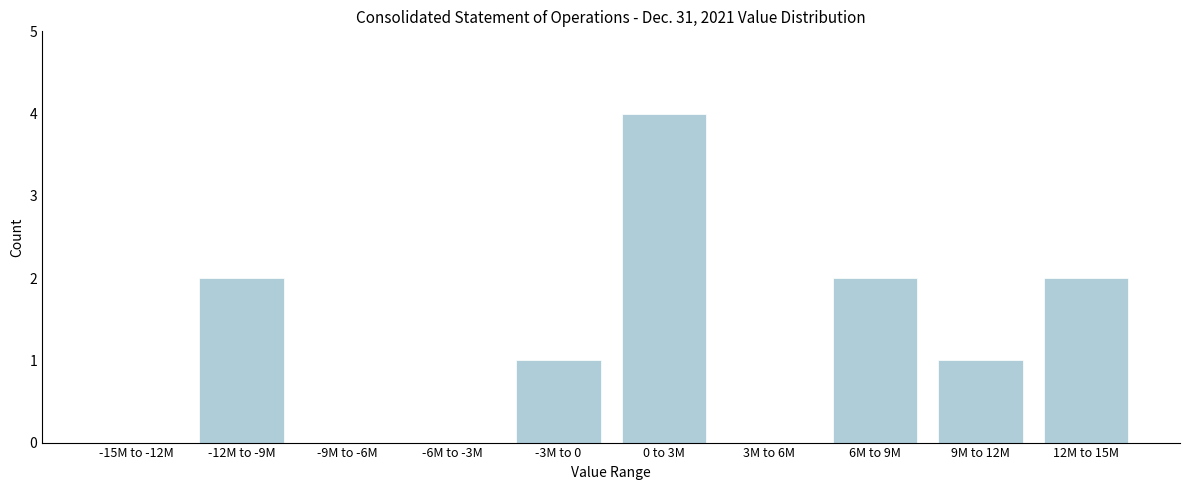

Reading right to left, transcribe all the data shown in this chart.

12M to 15M=2	9M to 12M=1	6M to 9M=2	3M to 6M=0	0 to 3M=4	-3M to 0=1	-6M to -3M=0	-9M to -6M=0	-12M to -9M=2	-15M to -12M=0